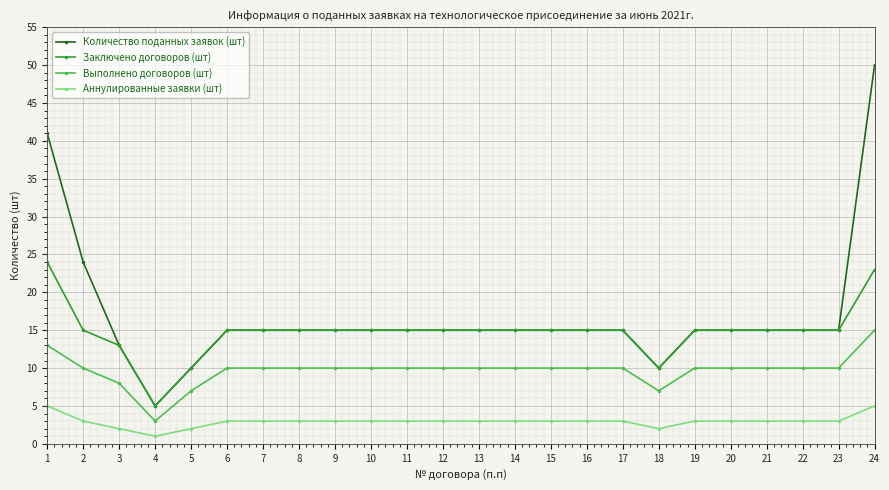

Which series has the largest total across all categories?

Количество поданных заявок (шт)